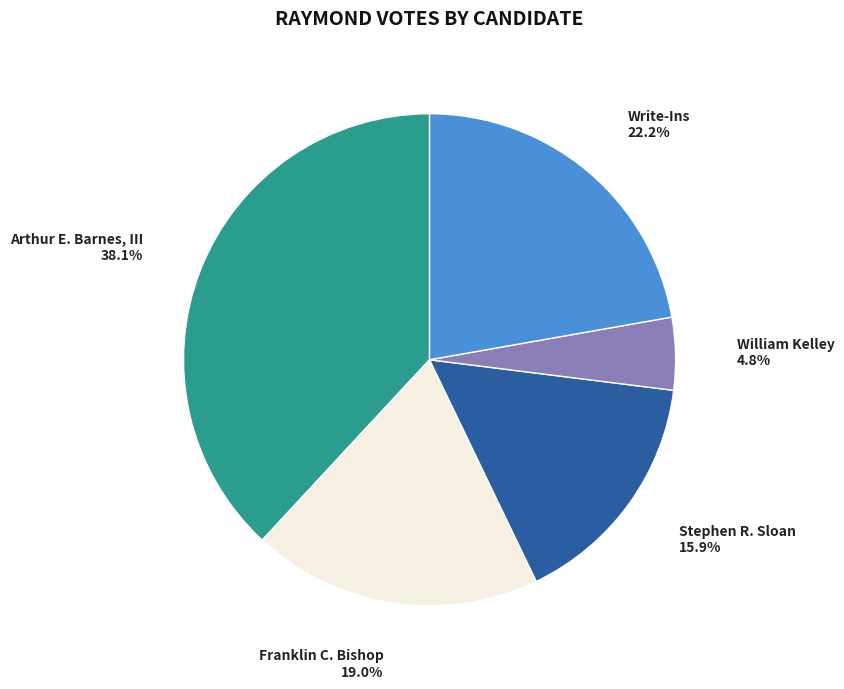

To the nearest percent, what portion does Write-Ins represent?

22%